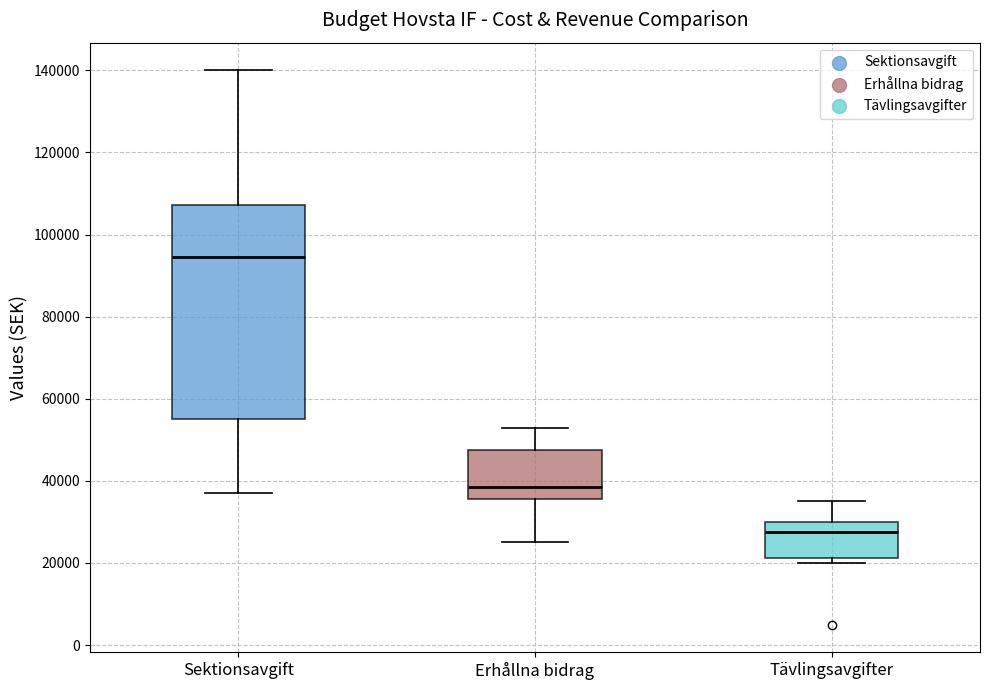

Reading left to right, transcribe this box plot: for each box, give where its median line is, the range the box spans, and where its two whiskers end, as read against the y-axis. The values are not printed on the chart, so give them approximately, as read against the axis.

Sektionsavgift: median 94000, box 56000 to 108000, whiskers 38000 to 140000
Erhållna bidrag: median 38000, box 36000 to 48000, whiskers 26000 to 54000
Tävlingsavgifter: median 28000, box 22000 to 30000, whiskers 20000 to 36000